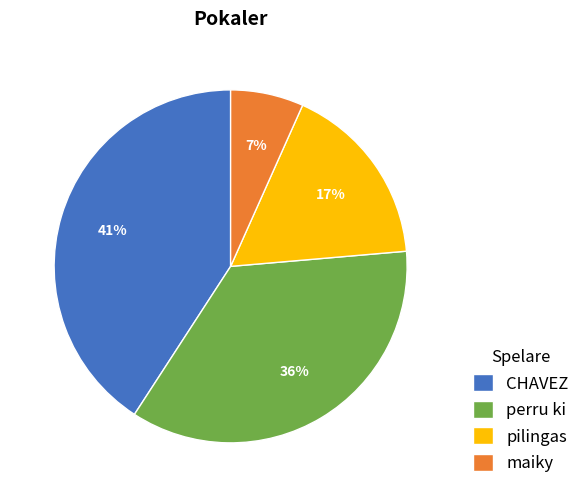

Is pilingas the majority of the pie?

No